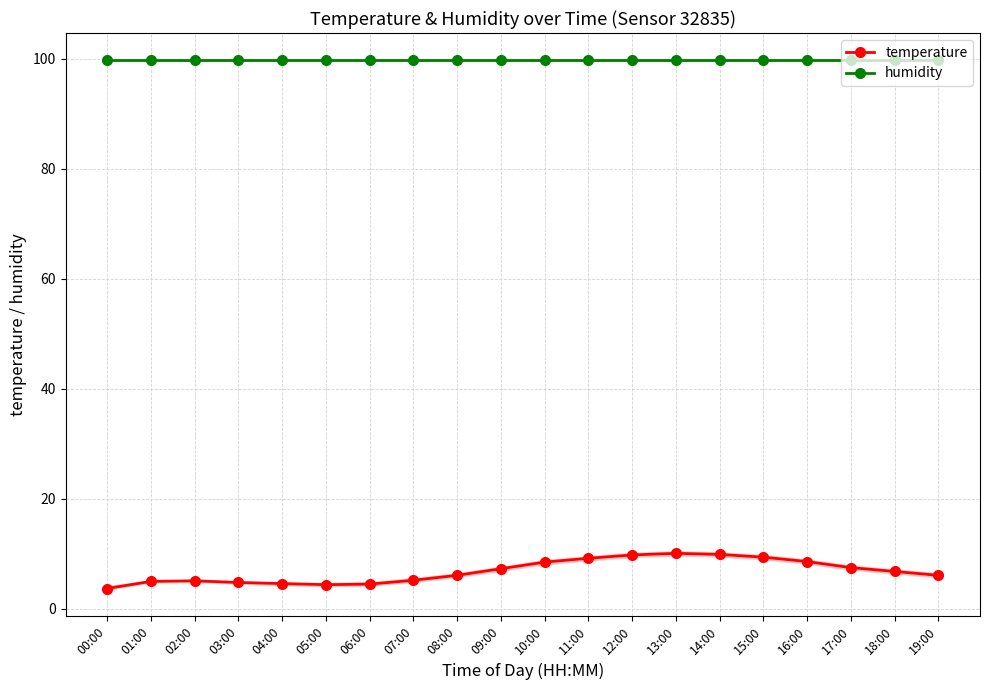

Is the value of temperature at 08:00 greater than the value of humidity at 12:00?

No